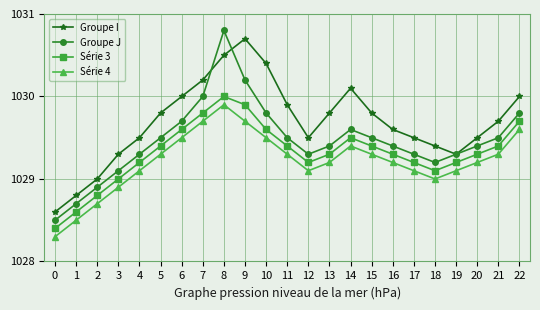

Is it true that Série 4 equals 1029.7 at 7?

True